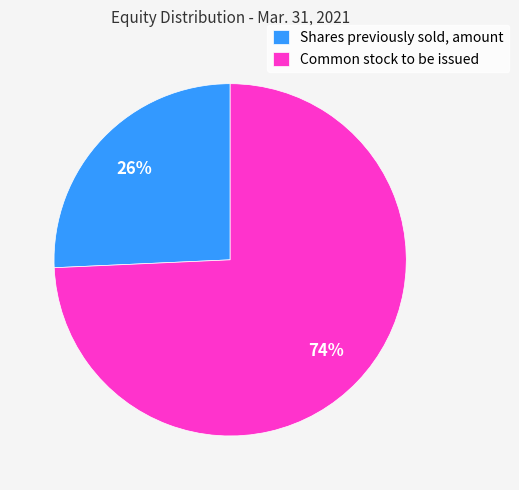

To the nearest percent, what is the average slice percentage?

50%